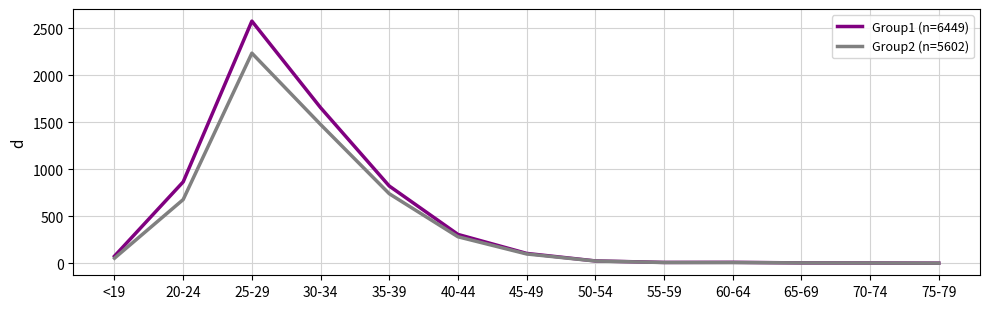

Which category has the highest value in the Group2 (n=5602) series?

25-29